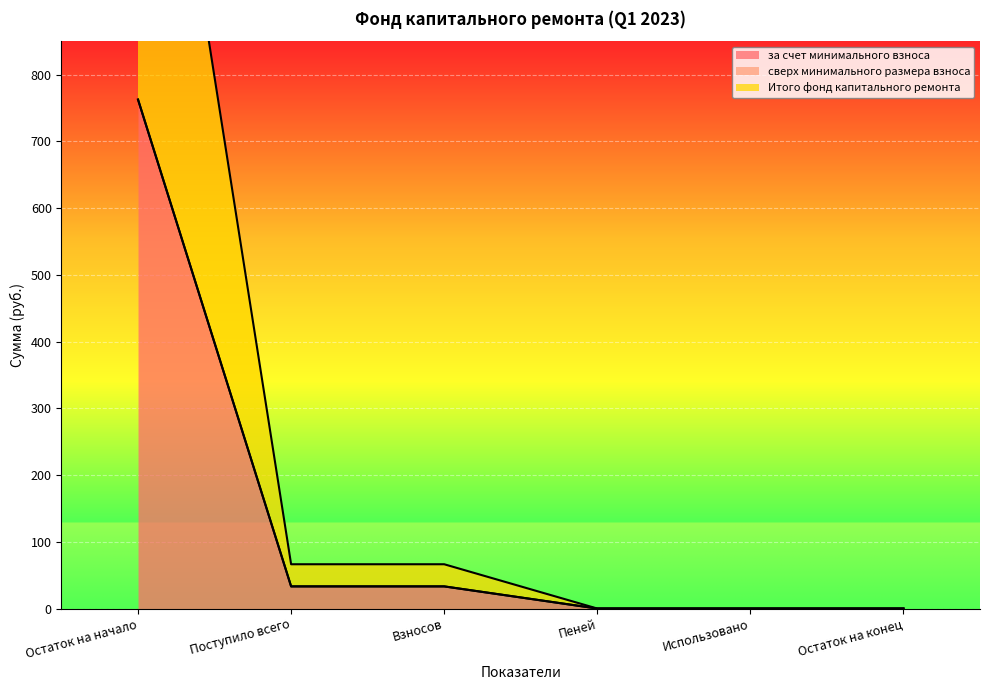

What is the label of the 5th point from the left?

Использовано